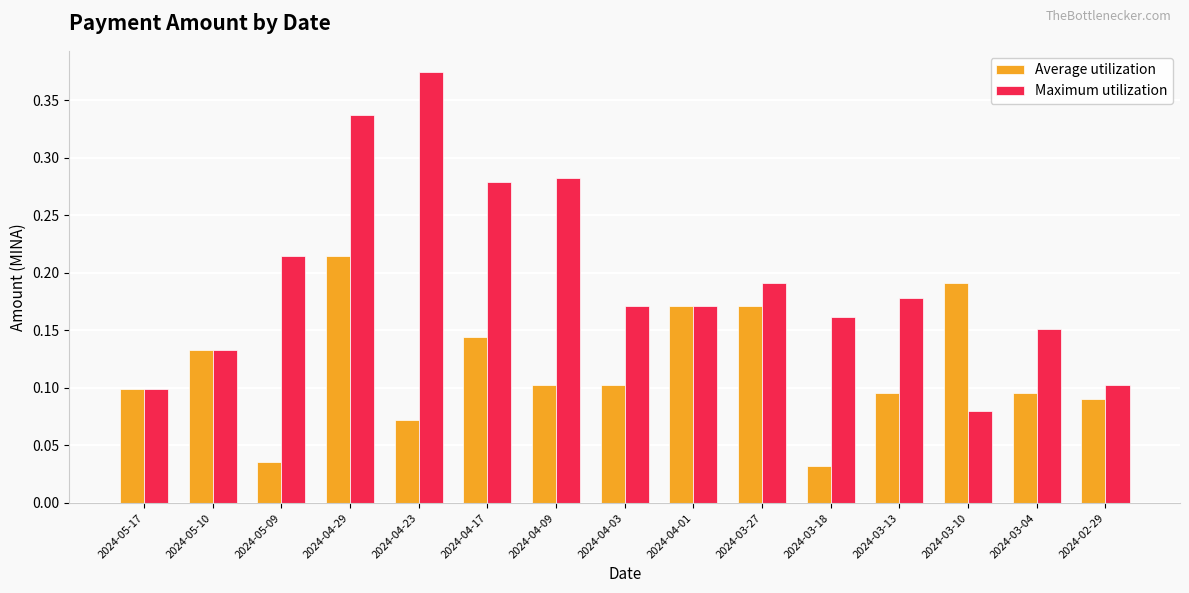

Where is Average utilization nearest to the value 0?

2024-03-18